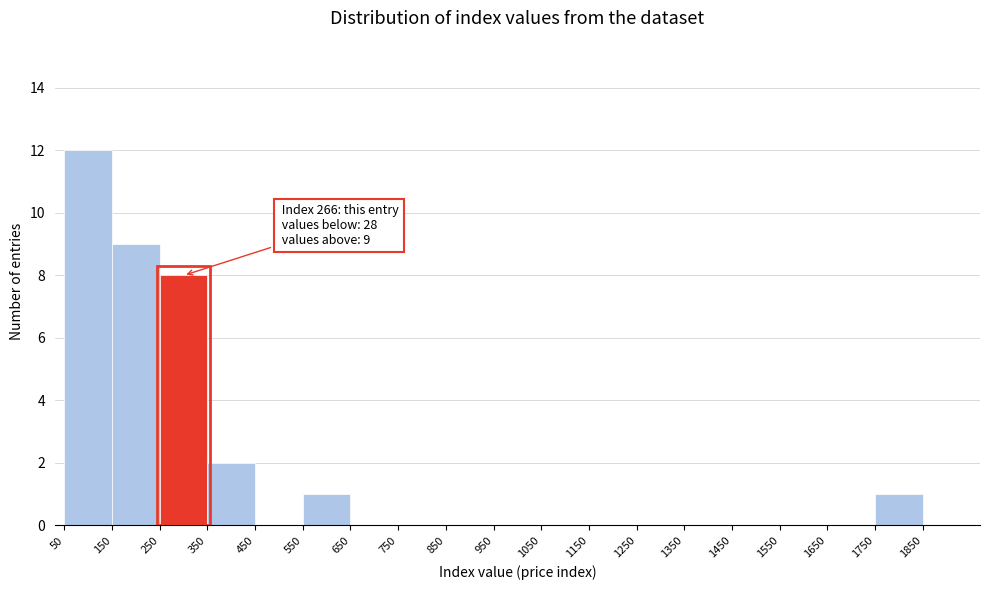

Which range on the x-axis has the tallest bar?

50 to 150